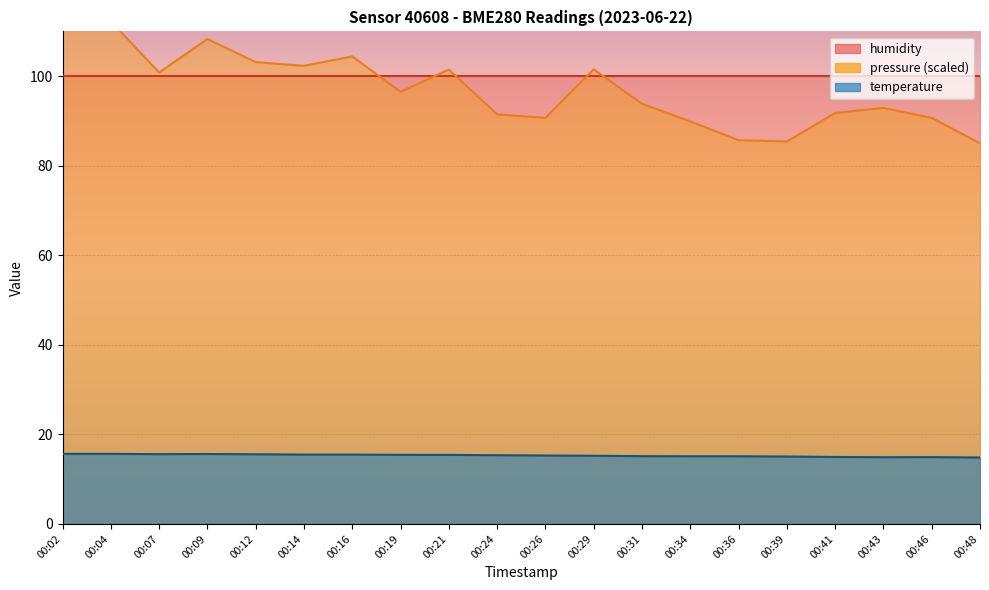

True or false: temperature and pressure_norm intersect in this chart.

False